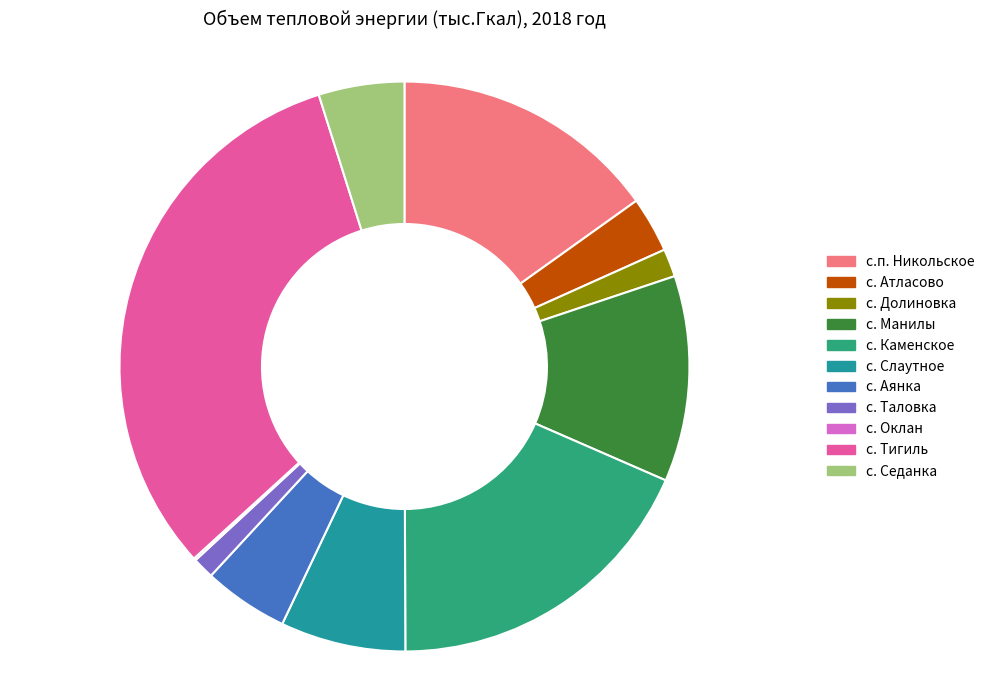

Which category has the biggest portion of the pie?

с. Тигиль